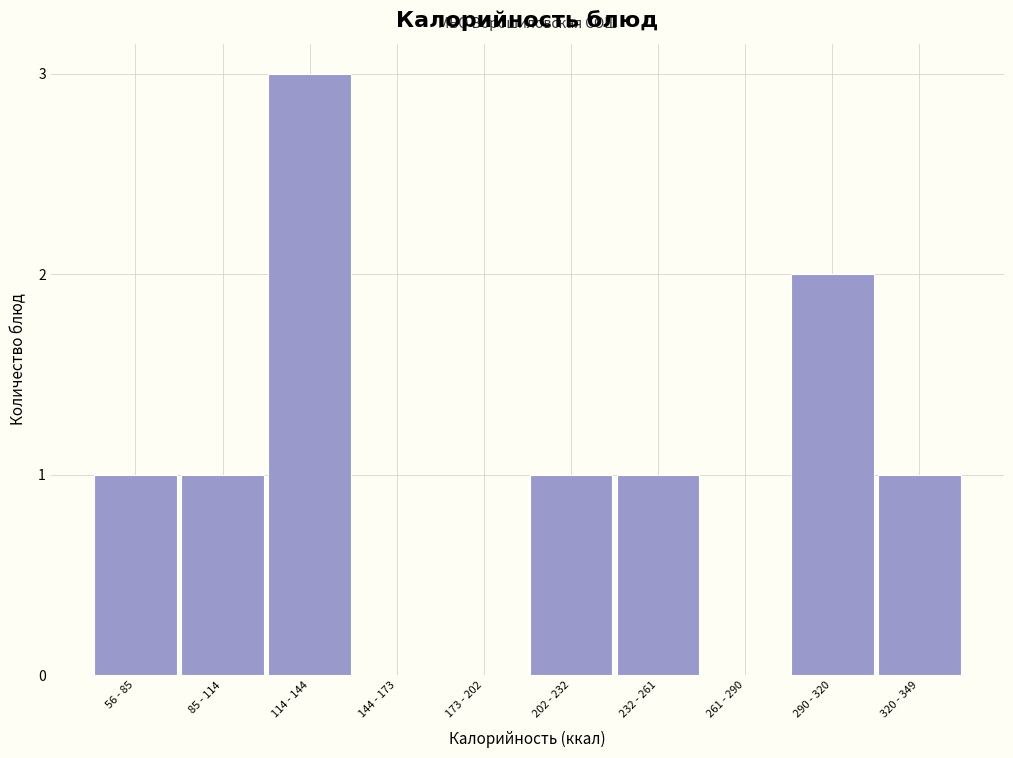

Reading left to right, transcribe all the data shown in this chart.

56 - 85=1	85 - 114=1	114 - 144=3	144 - 173=0	173 - 202=0	202 - 232=1	232 - 261=1	261 - 290=0	290 - 320=2	320 - 349=1